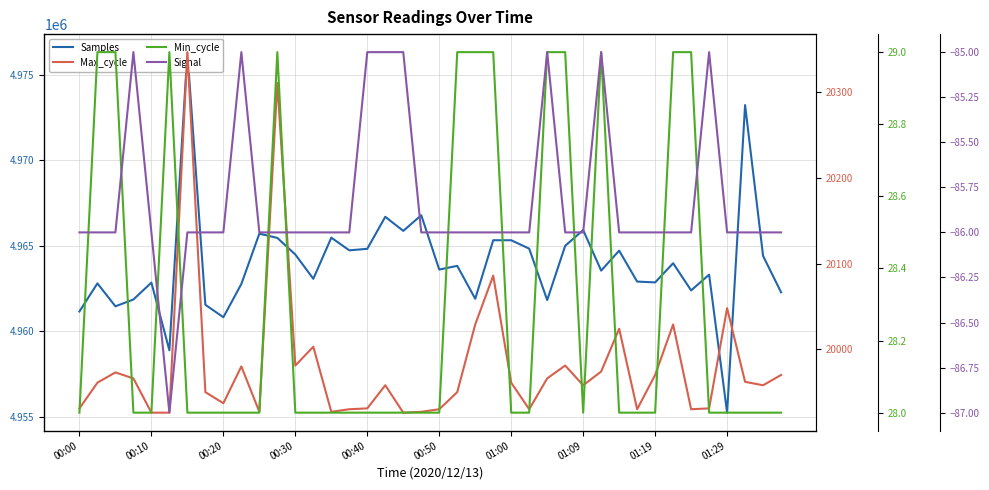

Which series has the widest spread of values?

Samples